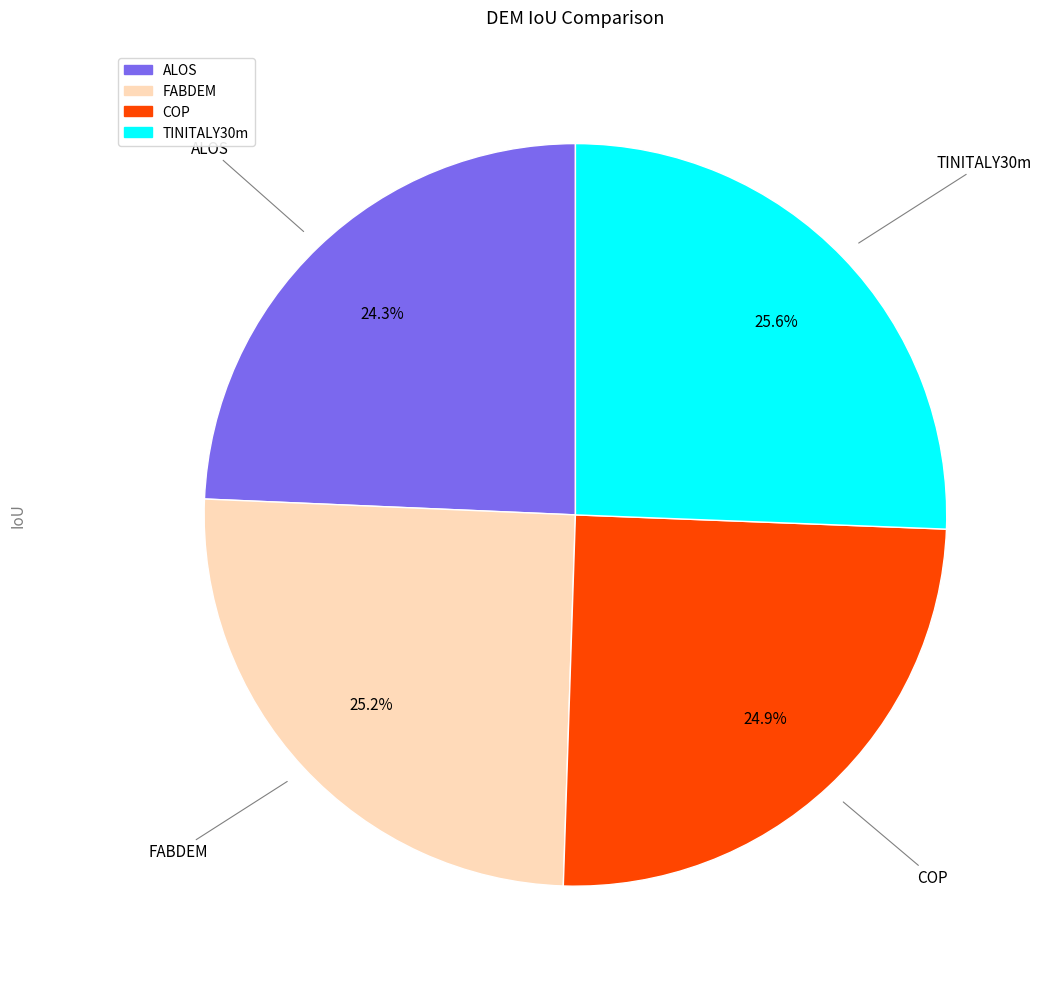

To the nearest percent, what is the combined percentage of FABDEM and COP?

50%